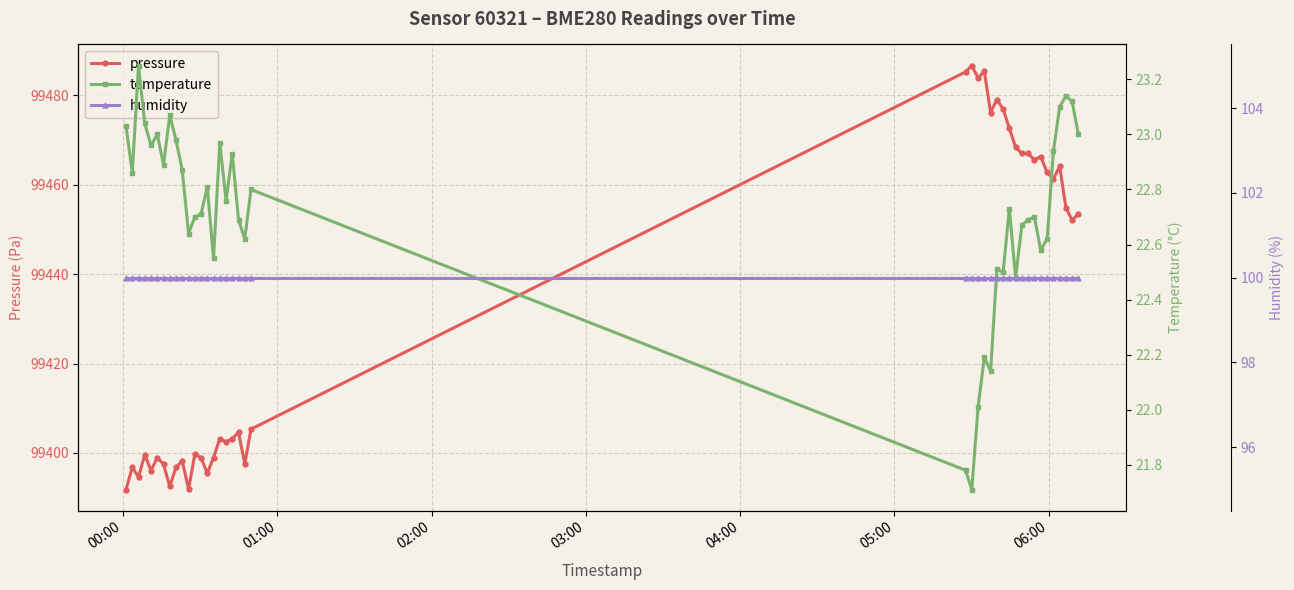

Reading right to left, what are all the values shown in this chart?

pressure: 99453.5	99452.1	99454.9	99464.1	99461.3	99462.8	99466.3	99465.6	99467.0	99467.0	99468.4	99472.7	99476.9	99479.1	99476.2	99485.4	99483.9	99486.7	99485.2	99405.3	99397.5	99404.6	99403.2	99402.5	99403.2	99399.0	99395.4	99398.9	99399.7	99391.9	99398.2	99396.8	99392.5	99397.5	99398.9	99396.1	99399.6	99394.6	99396.8	99391.8
temperature: 23.0	23.1	23.1	23.1	22.9	22.6	22.6	22.7	22.7	22.7	22.5	22.7	22.5	22.5	22.1	22.2	22.0	21.7	21.8	22.8	22.6	22.7	22.9	22.8	23.0	22.6	22.8	22.7	22.7	22.6	22.9	23.0	23.1	22.9	23.0	23.0	23.0	23.2	22.9	23.0
humidity: 100.0	100.0	100.0	100.0	100.0	100.0	100.0	100.0	100.0	100.0	100.0	100.0	100.0	100.0	100.0	100.0	100.0	100.0	100.0	100.0	100.0	100.0	100.0	100.0	100.0	100.0	100.0	100.0	100.0	100.0	100.0	100.0	100.0	100.0	100.0	100.0	100.0	100.0	100.0	100.0